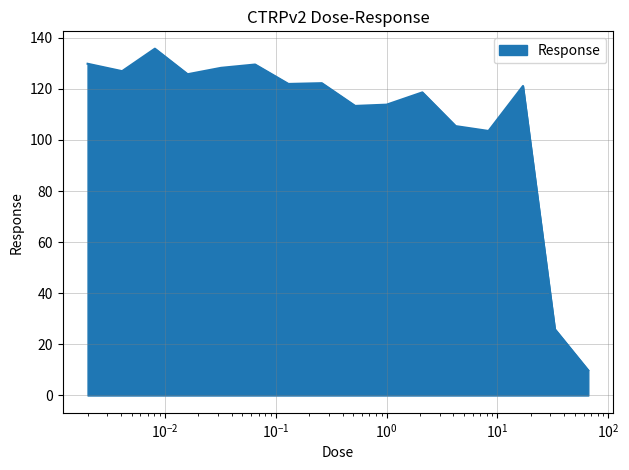

What is the greatest value displayed?

135.7